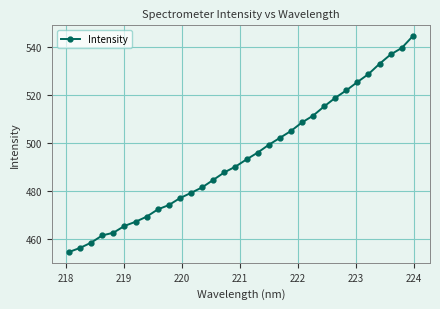

What is the value of the 7th point from the left?

467.2